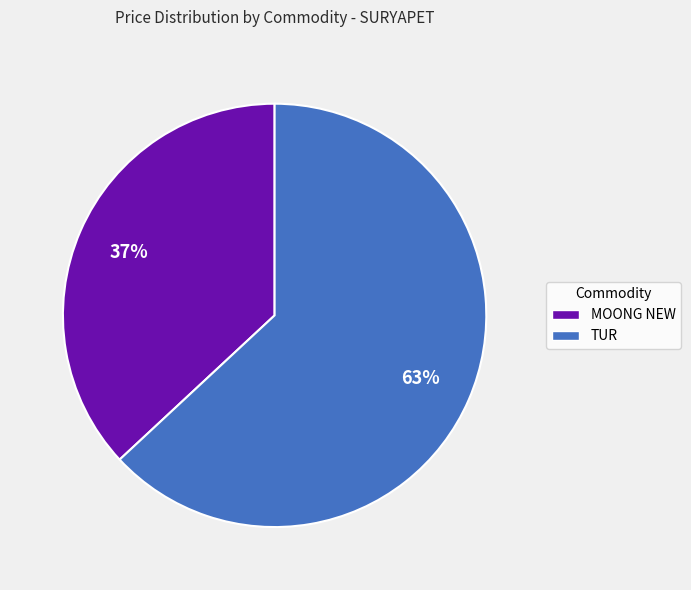

To the nearest percent, what percentage of the pie is MOONG NEW?

37%